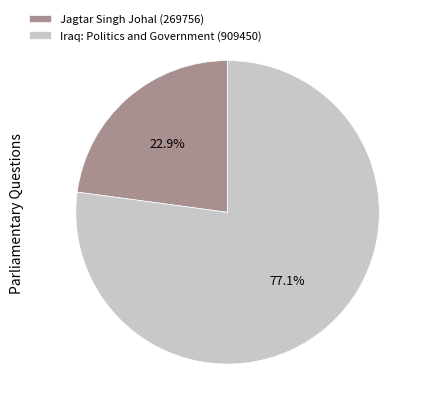

To the nearest percent, what is the combined percentage of Iraq: Politics and Government (909450) and Jagtar Singh Johal (269756)?

100%